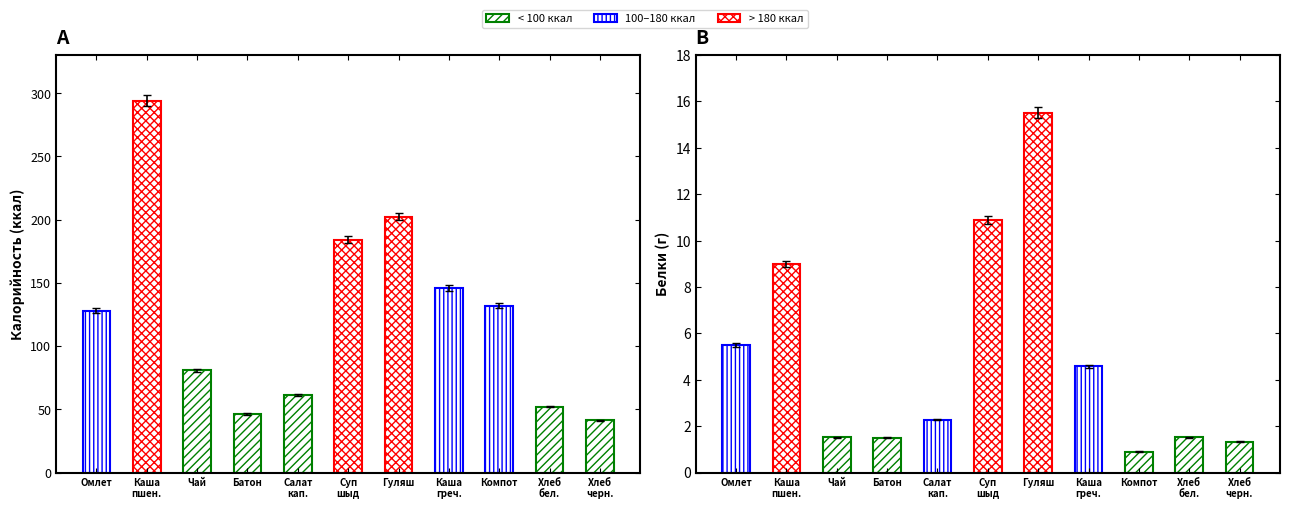

Where does the Калорийность series first go above 126?

Омлет